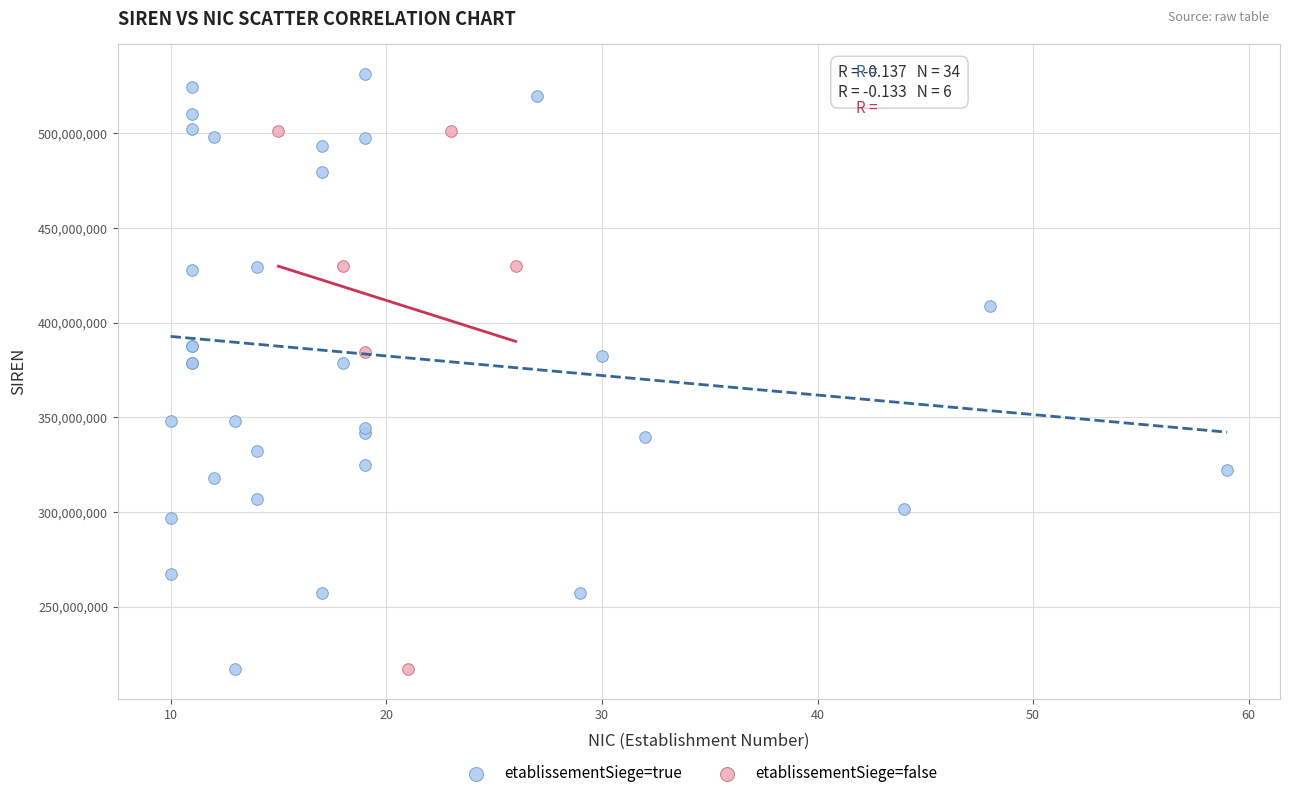

Which series has the widest spread of Y values?

etablissementSiege=true